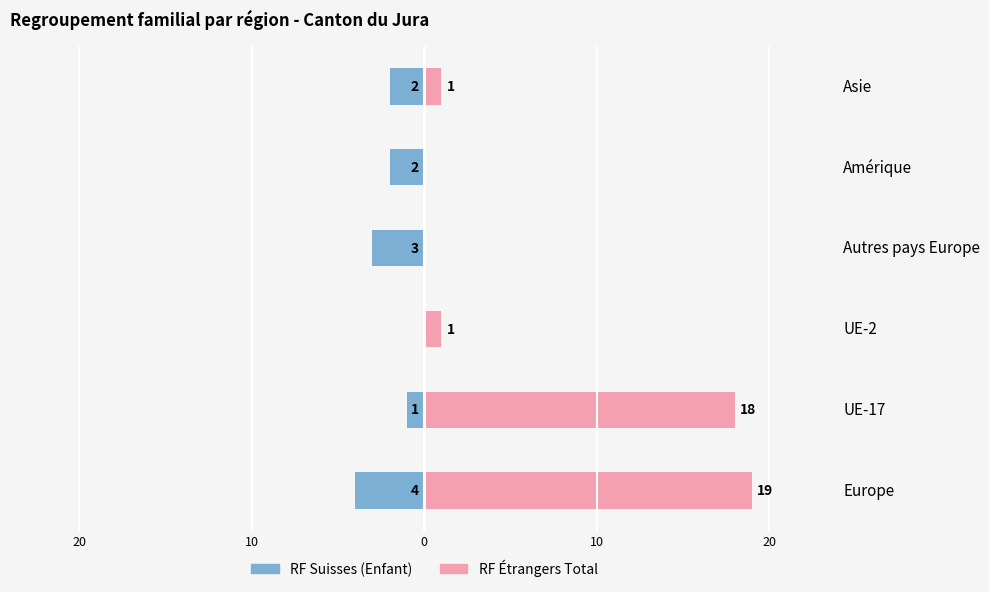

What is the difference between the second highest and second lowest values in the RF Étrangers Total series?

18